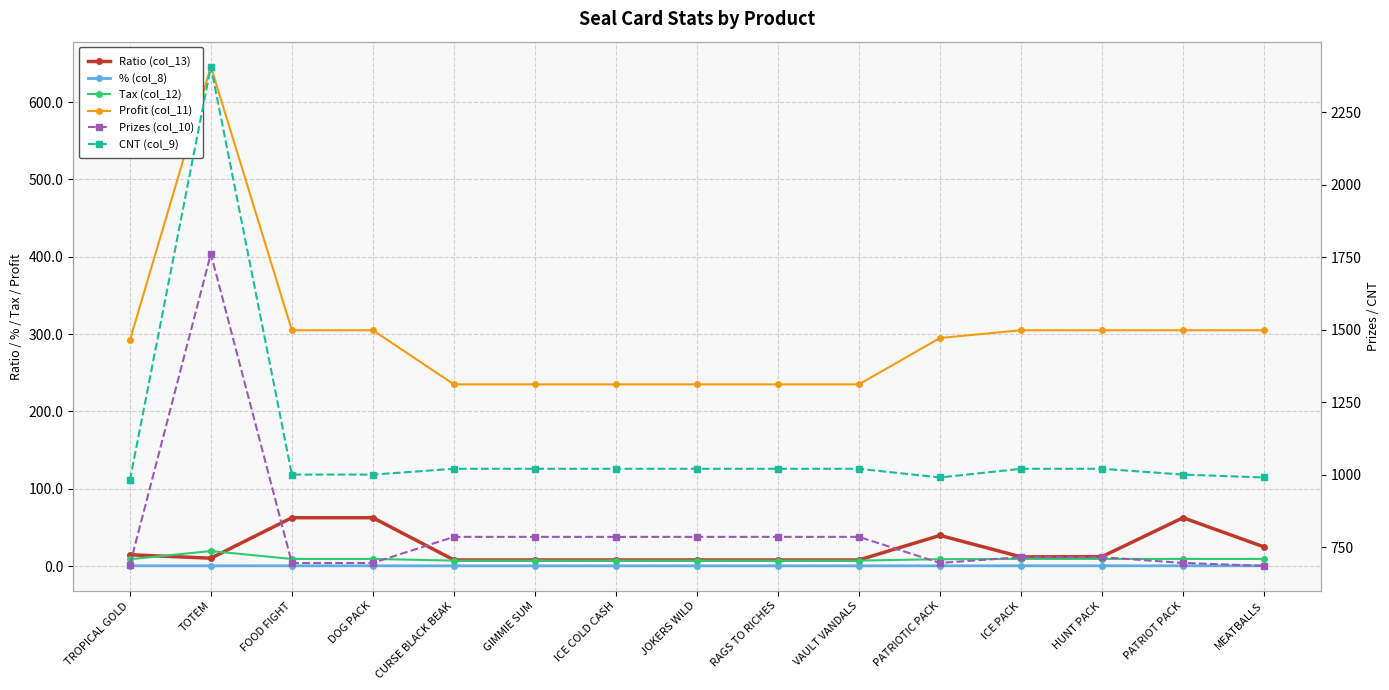

List the series in order of their peak value, lowest first.

% (col_8), Tax (col_12), Ratio (col_13), Profit (col_11), Prizes (col_10), CNT (col_9)